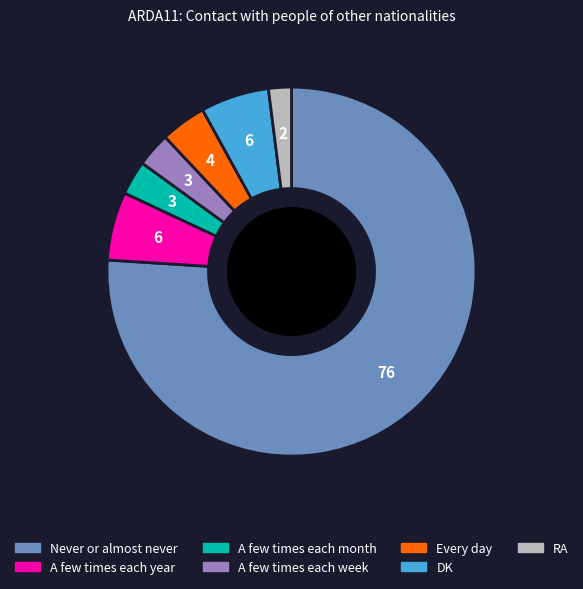

Which slice is the smallest?

RA